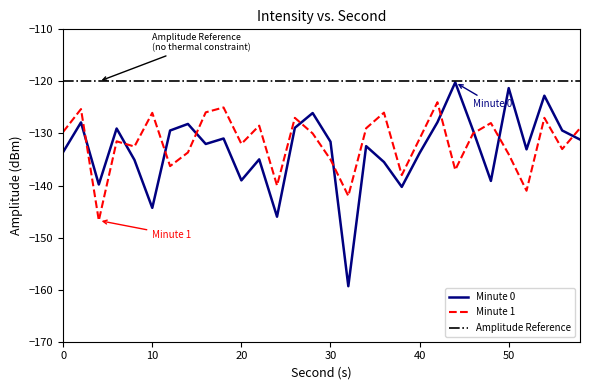

What is the sum of the Minute 0 values at 42 and 14?

-256.0